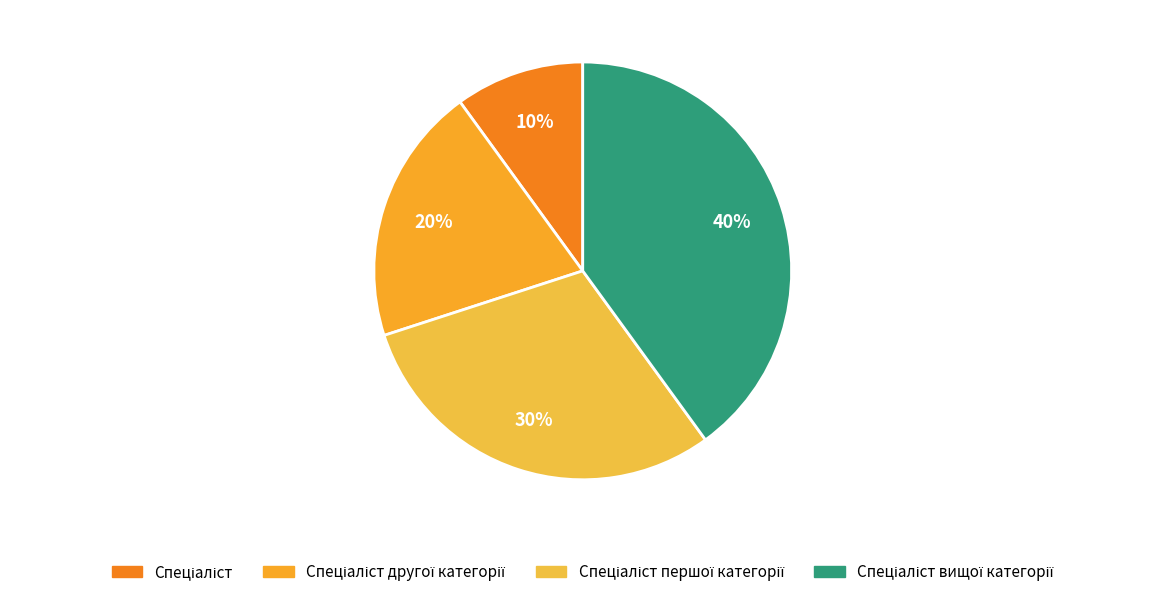

To the nearest percent, what portion does Спеціаліст першої категорії represent?

30%